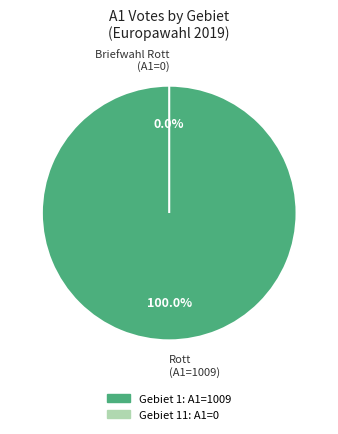

Does any single category account for the majority?

Yes